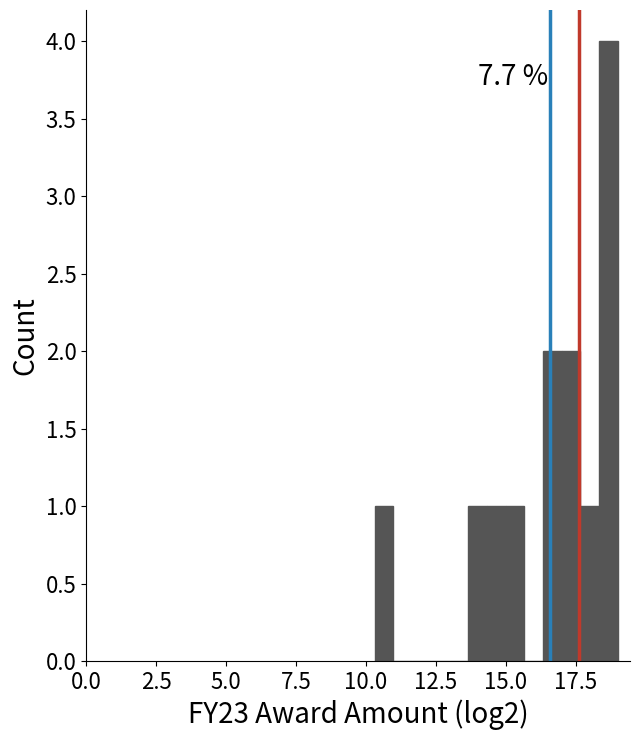

Read against the x-axis, roughly where is the centre of the tallest bar?

18.5